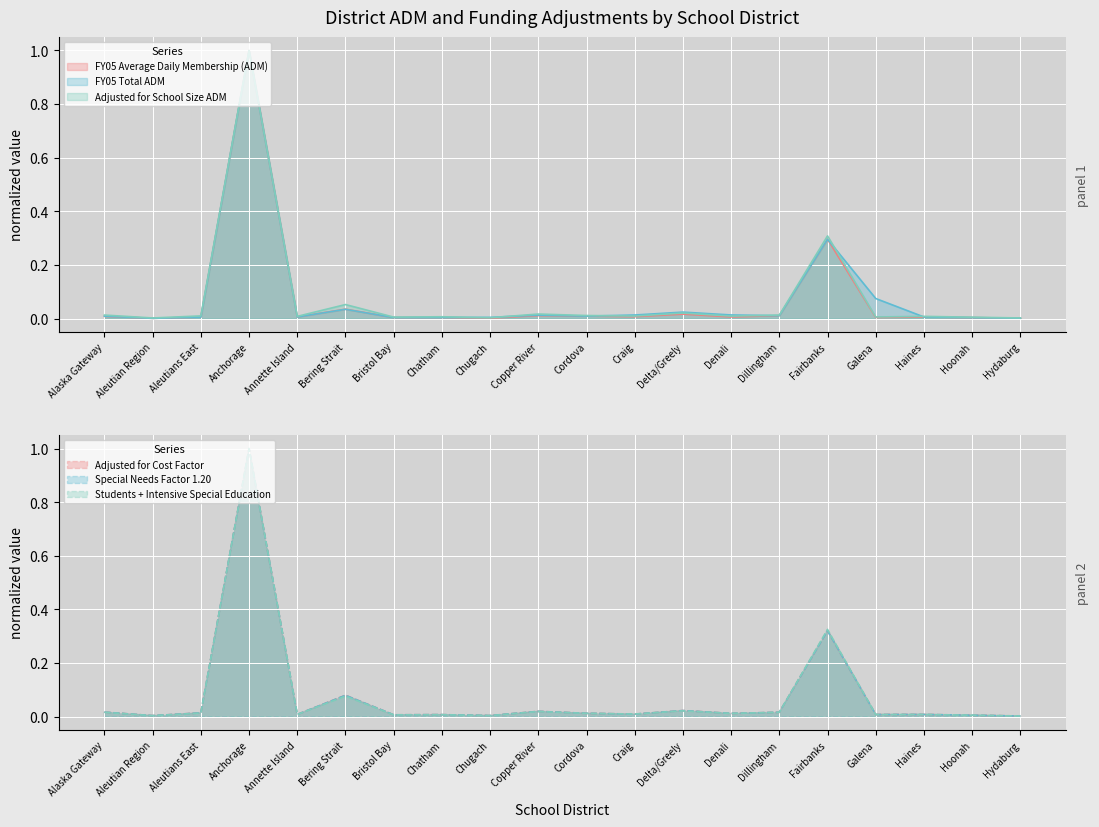

Which category has the highest value across all series?

Anchorage